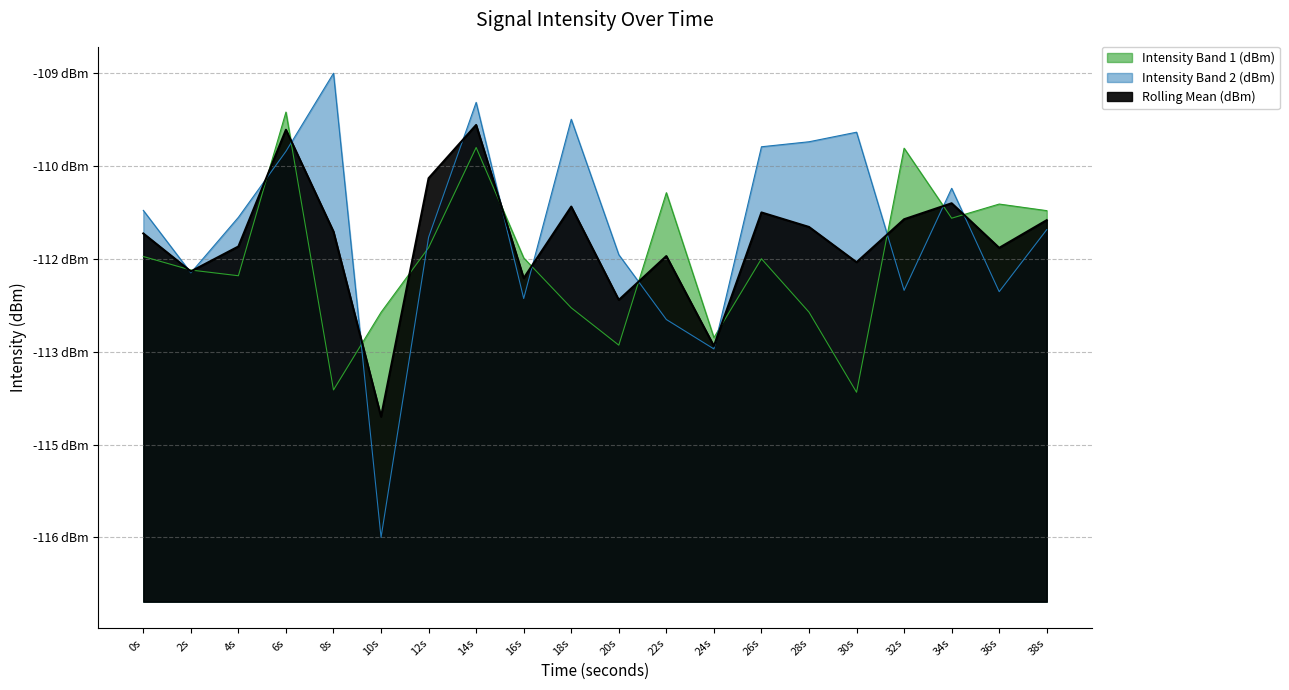

At 6s, list the series in order from largest to smallest.

Intensity Band 1 (dBm), Rolling Mean (dBm), Intensity Band 2 (dBm)